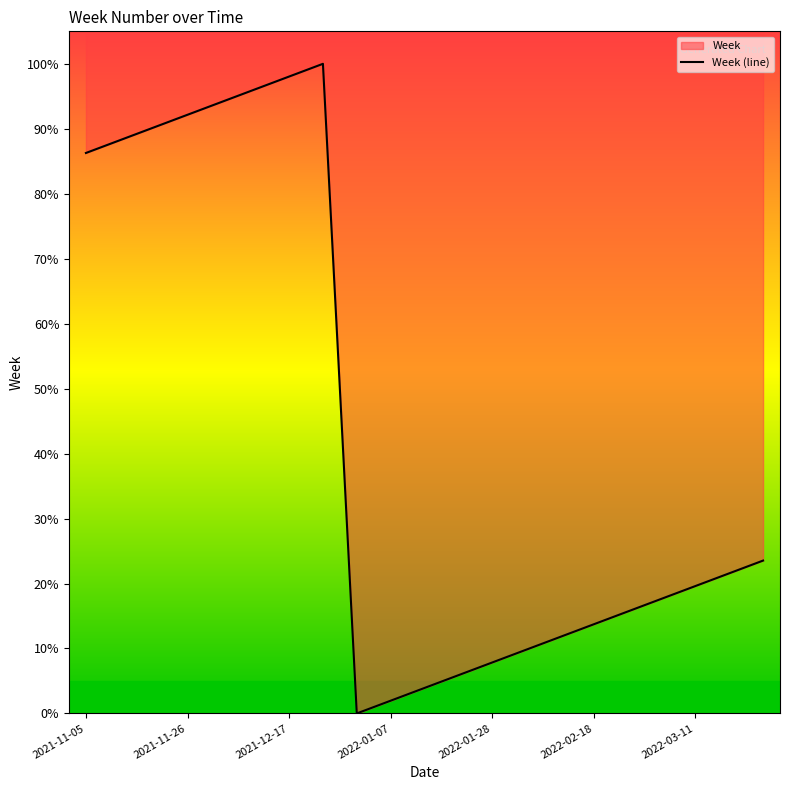

How many points are lower than both their immediate neighbors (excluding endpoints)?

1